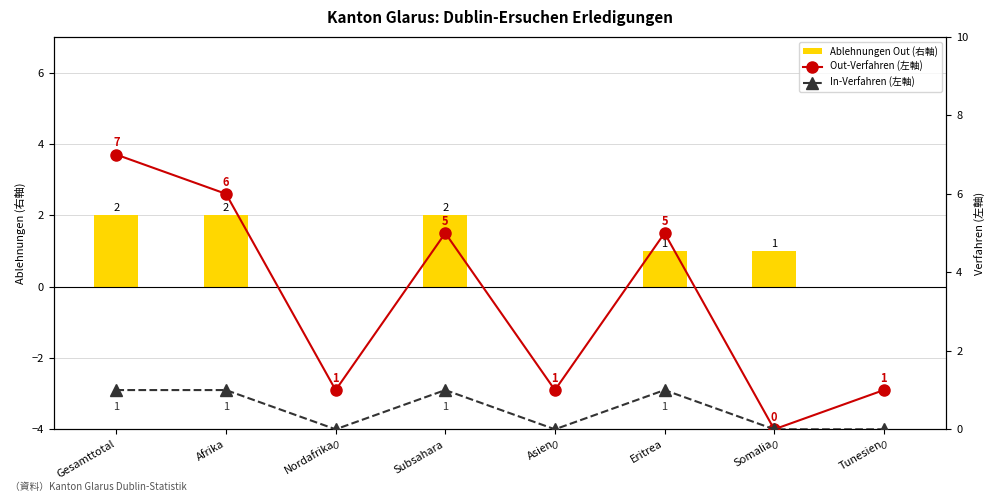

Reading right to left, transcribe all the data shown in this chart.

Ablehnungen Out (右軸): Tunesien=0	Somalia=1	Eritrea=1	Asien=0	Subsahara=2	Nordafrika=0	Afrika=2	Gesamttotal=2
Out-Verfahren (左軸): Tunesien=1	Somalia=0	Eritrea=5	Asien=1	Subsahara=5	Nordafrika=1	Afrika=6	Gesamttotal=7
In-Verfahren (左軸): Tunesien=0	Somalia=0	Eritrea=1	Asien=0	Subsahara=1	Nordafrika=0	Afrika=1	Gesamttotal=1